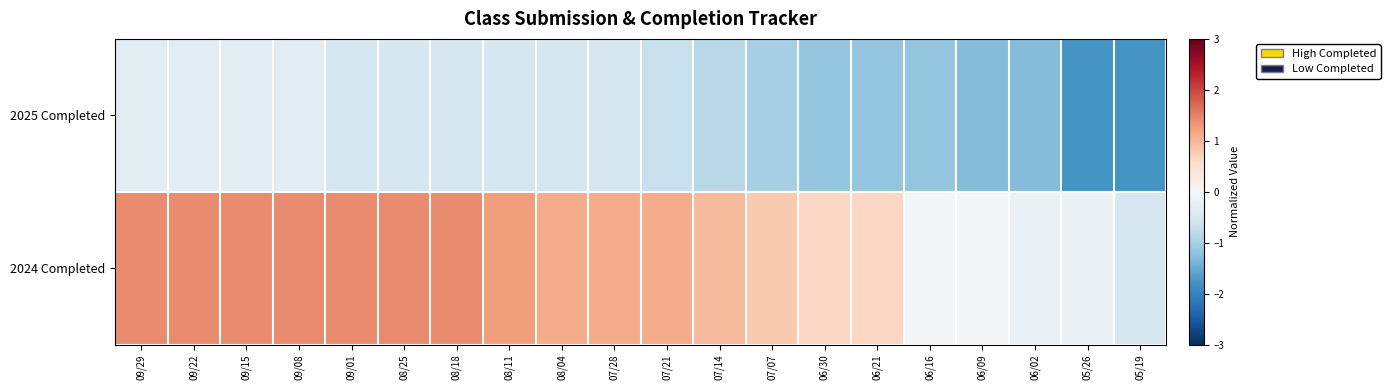

Reading left to right, what are all the values shown in this chart?

2025 Completed: 09/29=-0.3	09/22=-0.3	09/15=-0.3	09/08=-0.3	09/01=-0.5	08/25=-0.5	08/18=-0.5	08/11=-0.5	08/04=-0.5	07/28=-0.5	07/21=-0.7	07/14=-0.8	07/07=-1.0	06/30=-1.2	06/21=-1.2	06/16=-1.2	06/09=-1.3	06/02=-1.3	05/26=-1.8	05/19=-1.8
2024 Completed: 09/29=1.4	09/22=1.4	09/15=1.4	09/08=1.4	09/01=1.4	08/25=1.4	08/18=1.4	08/11=1.3	08/04=1.1	07/28=1.1	07/21=1.1	07/14=0.9	07/07=0.8	06/30=0.6	06/21=0.6	06/16=-0.0	06/09=-0.0	06/02=-0.2	05/26=-0.2	05/19=-0.5